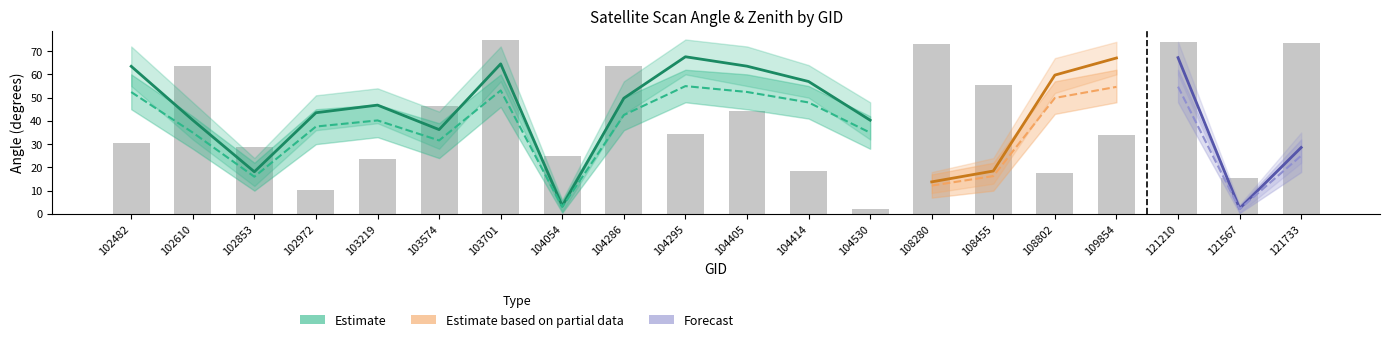

Reading left to right, transcribe all the data shown in this chart.

satz: 102482=63.5	102610=40.3	102853=18.1	102972=43.5	103219=46.8	103574=36.3	103701=64.5	104054=3.4	104286=49.8	104295=67.6	104405=63.5	104414=56.9	104530=40.3	108280=13.8	108455=18.4	108802=59.7	109854=67.0	121210=67.2	121567=2.3	121733=28.6
scan_angle: 102482=52.4	102610=35.0	102853=16.0	102972=37.6	103219=40.2	103574=31.6	103701=53.1	104054=3.0	104286=42.5	104295=55.0	104405=52.4	104414=47.9	104530=34.9	108280=12.2	108455=16.3	108802=49.9	109854=54.6	121210=54.7	121567=2.1	121733=25.1
li: 102482=0.0	102610=0.0	102853=0.0	102972=0.0	103219=0.0	103574=0.0	103701=0.0	104054=0.0	104286=0.0	104295=0.0	104405=0.0	104414=0.0	104530=0.0	108280=0.0	108455=0.0	108802=0.0	109854=0.0	121210=0.0	121567=0.0	121733=0.0